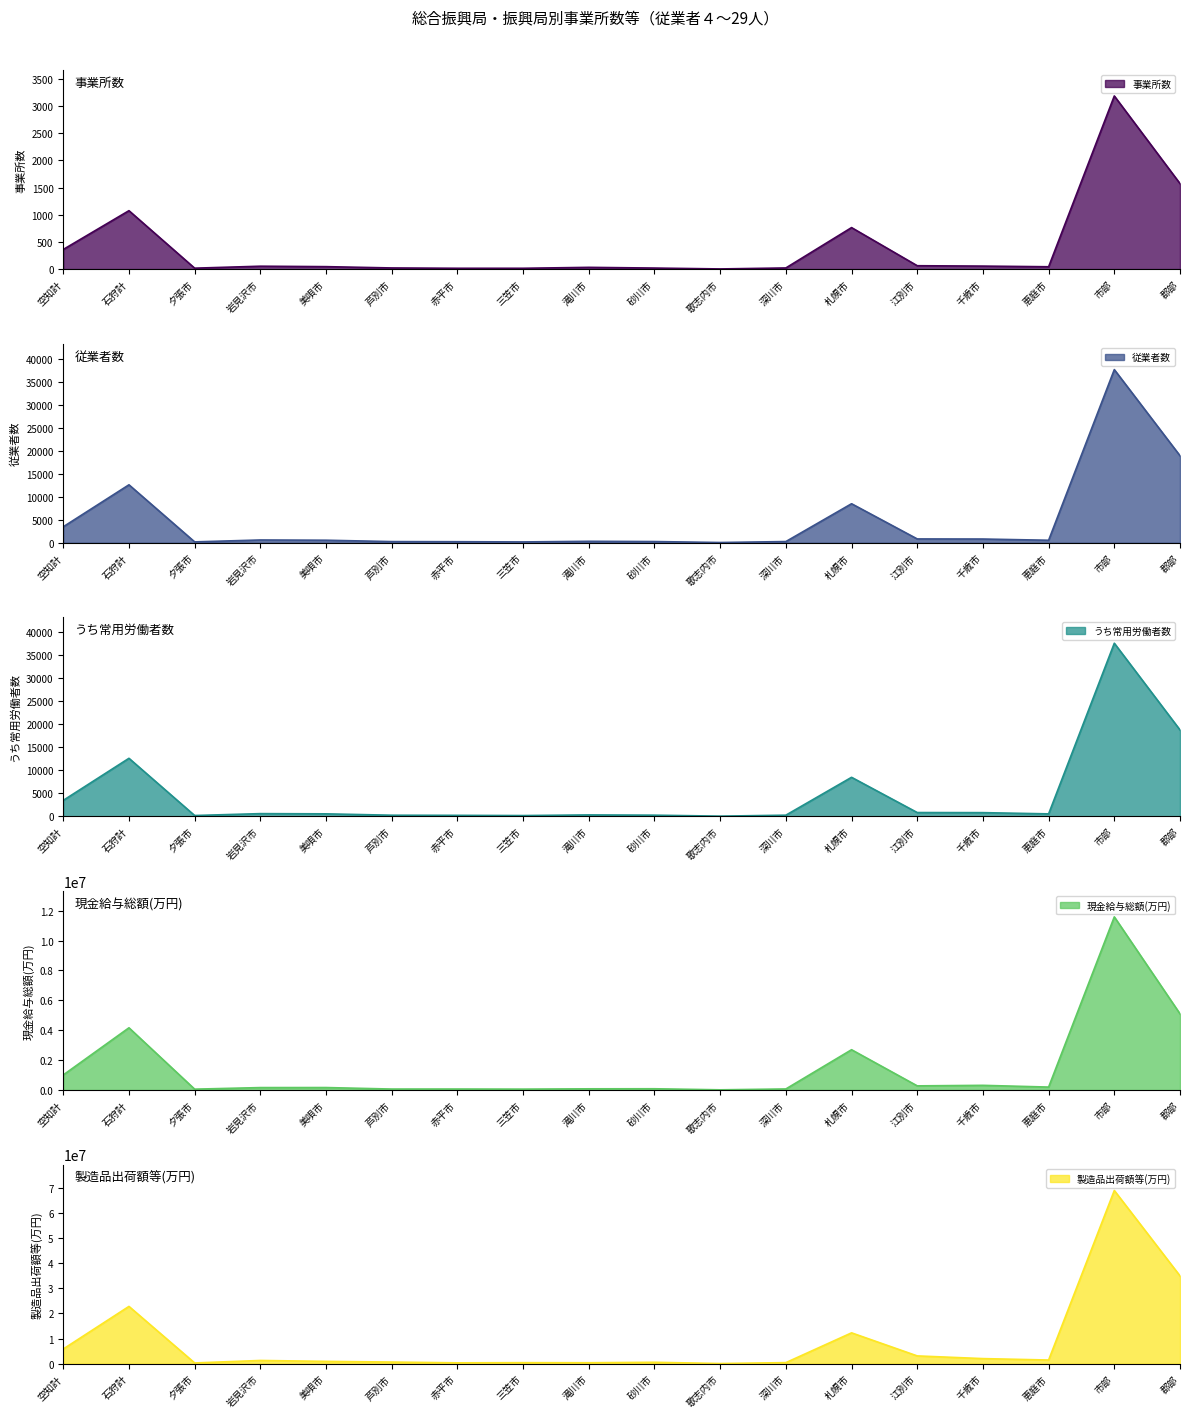

Reading left to right, extract all data points from this chart.

事業所数: 361	1074	17	53	45	21	15	15	32	19	3	21	763	62	55	43	3183	1572
従業者数: 3482	12641	184	600	547	247	222	174	312	256	47	256	8510	828	807	540	37781	18985
うち常用労働者数: 3467	12593	184	593	546	247	220	173	312	256	47	255	8470	828	807	540	37550	18740
現金給与総額(万円): 1006946	4162517	55793	161188	163778	63271	64544	57591	78513	82749	11716	69159	2695168	276696	311284	195499	11585184	5096049
製造品出荷額等(万円): 5821998	22773613	273076	1258234	898598	626765	318650	386137	356544	536955	33397	401013	12248716	3070891	1999521	1436121	68901903	34913727